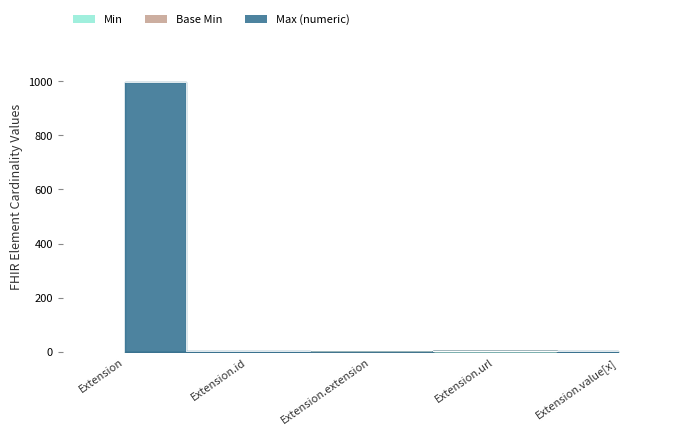

Reading left to right, list all the values displayed in this chart.

Min: 0	0	0	1	0
Base Min: 0	0	0	2	0
Max (numeric): 999	1	0	3	1